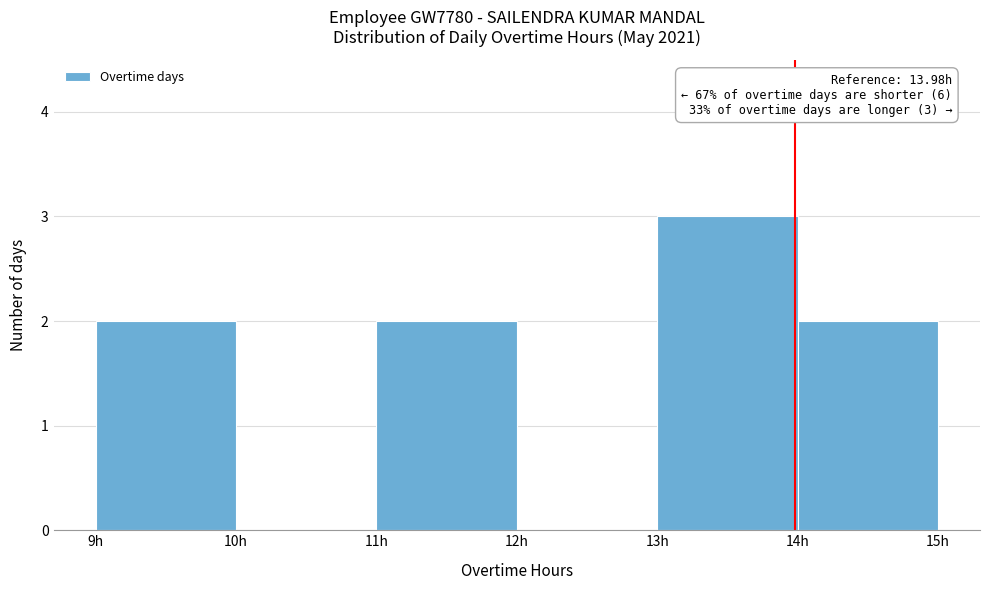

Which range on the x-axis has the tallest bar?

13 to 14